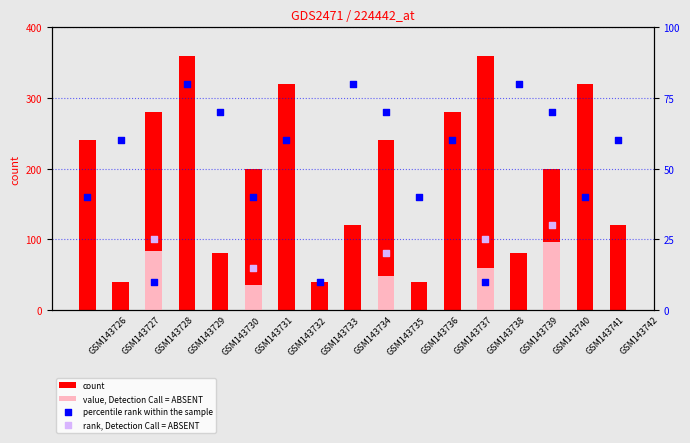

Which series reaches the minimum Y coordinate?

percentile rank within the sample